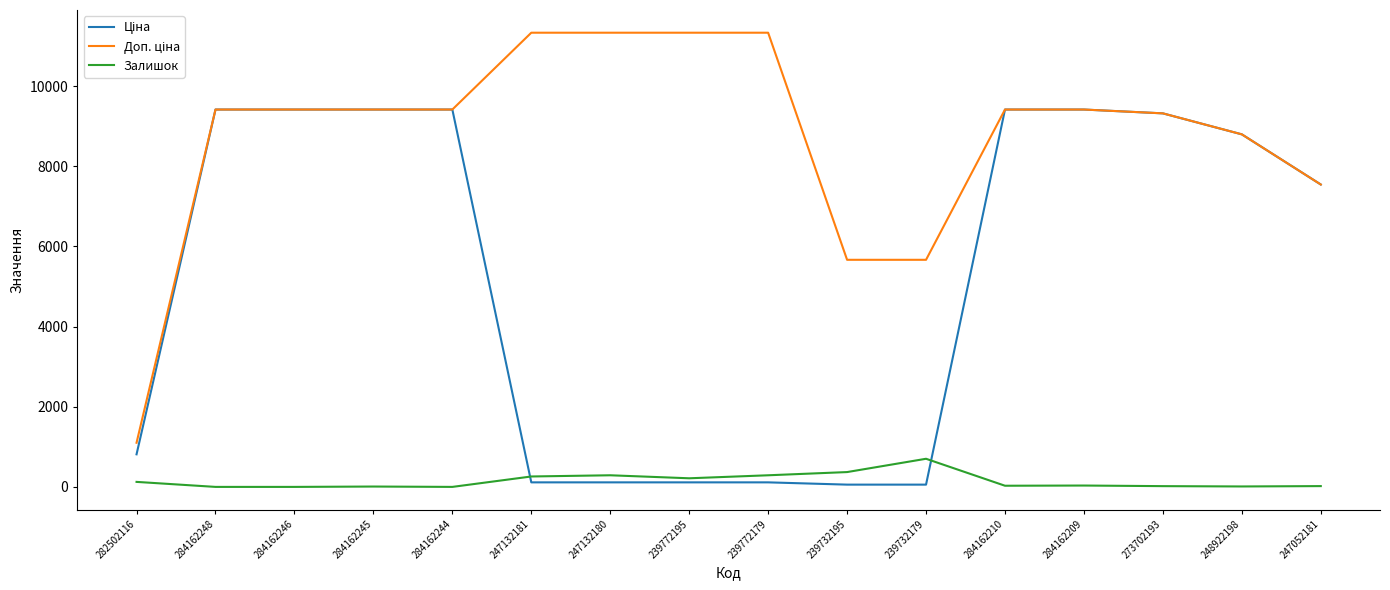

What position from the left is 239732179?

11